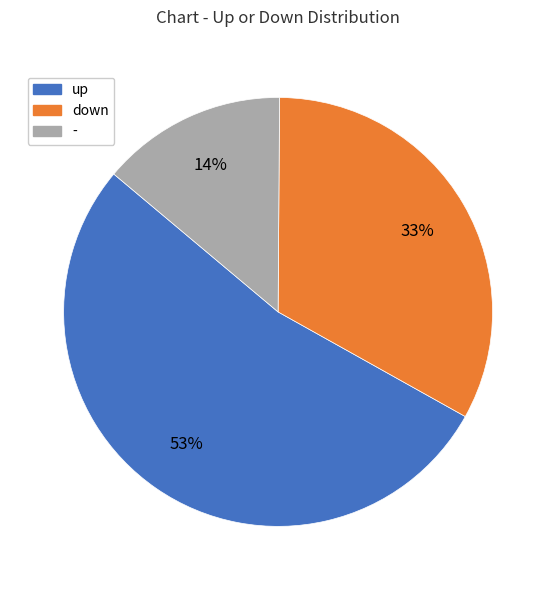

How many segments does this pie chart have?

3